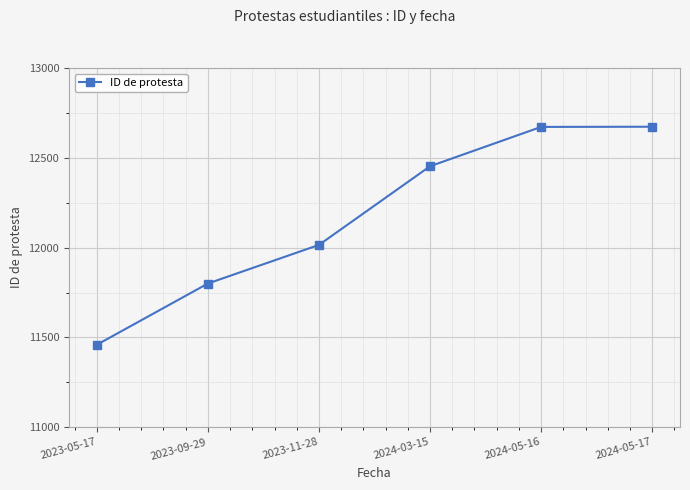

What is the value of the 3rd point from the left?

12015